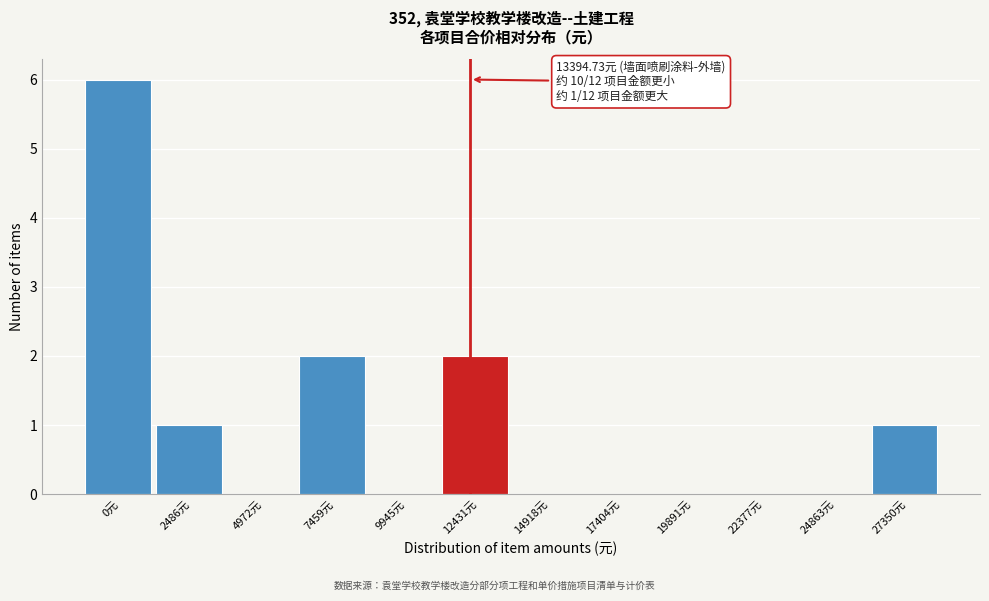

Reading right to left, what are all the values shown in this chart?

27350元=1	24863元=0	22377元=0	19891元=0	17404元=0	14918元=0	12431元=2	9945元=0	7459元=2	4972元=0	2486元=1	0元=6